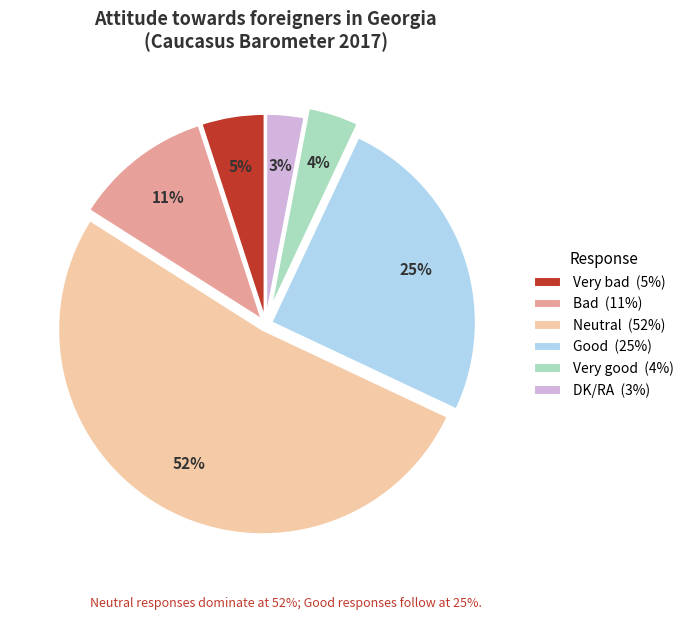

How many segments does this pie chart have?

6